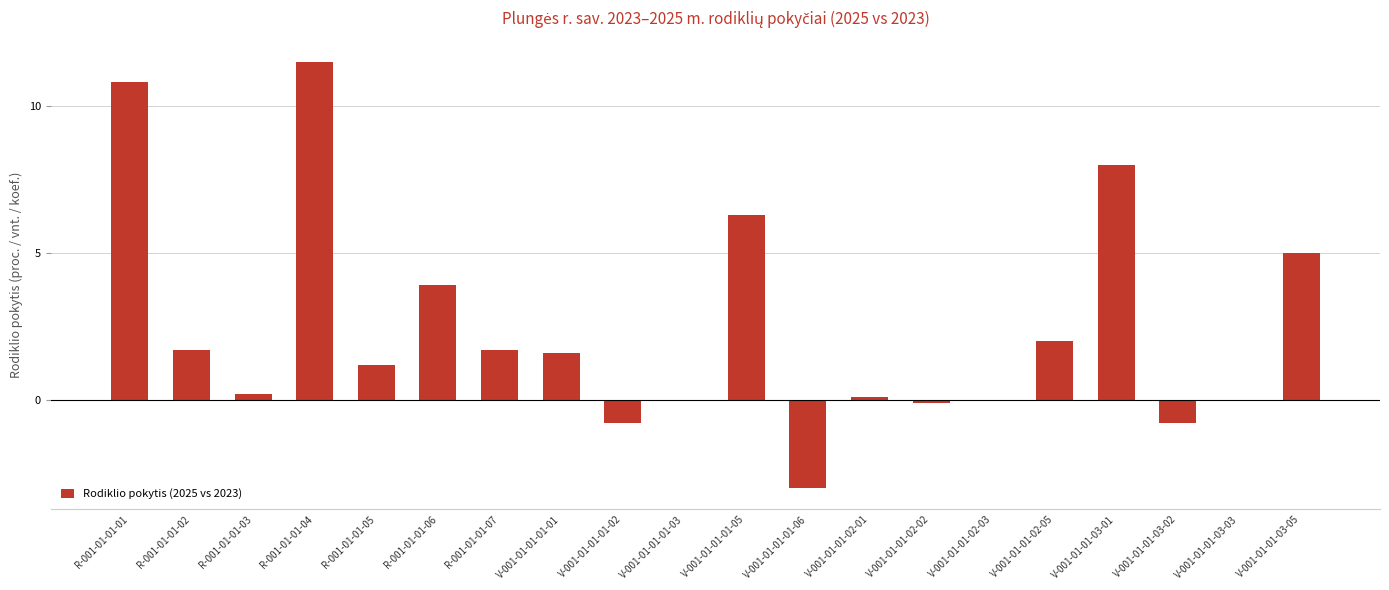

What is the change in value from R-001-01-01-07 to V-001-01-01-03-03?

-1.7